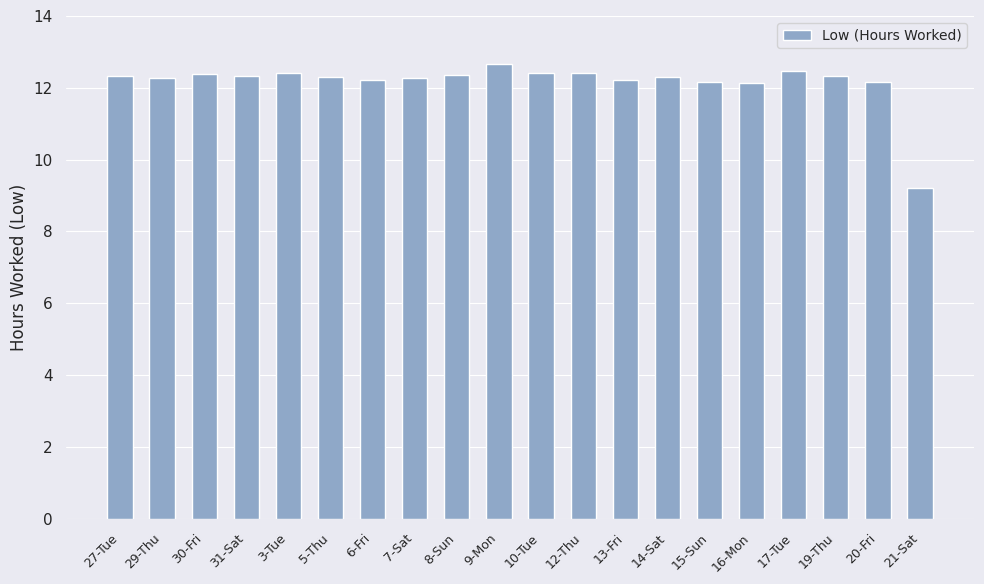

How many data points does each series have?

20